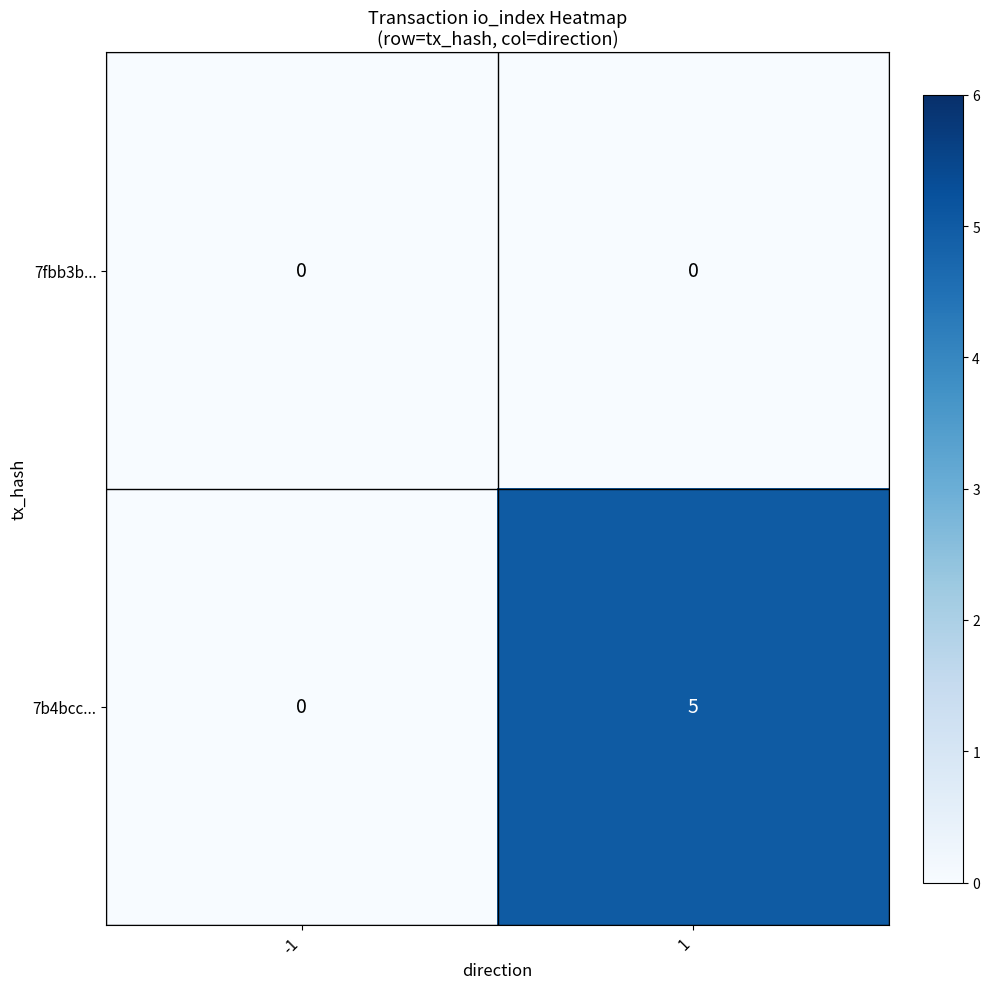

Reading right to left, extract all data points from this chart.

7fbb3b...: 0	0
7b4bcc...: 5	0